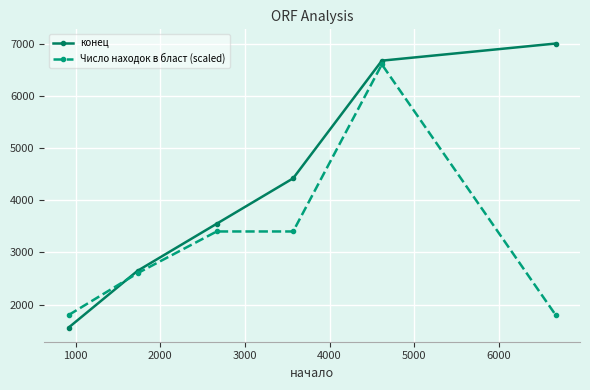

Rank the series by their maximum value, from highest to lowest.

конец, Число находок в бласт (scaled)